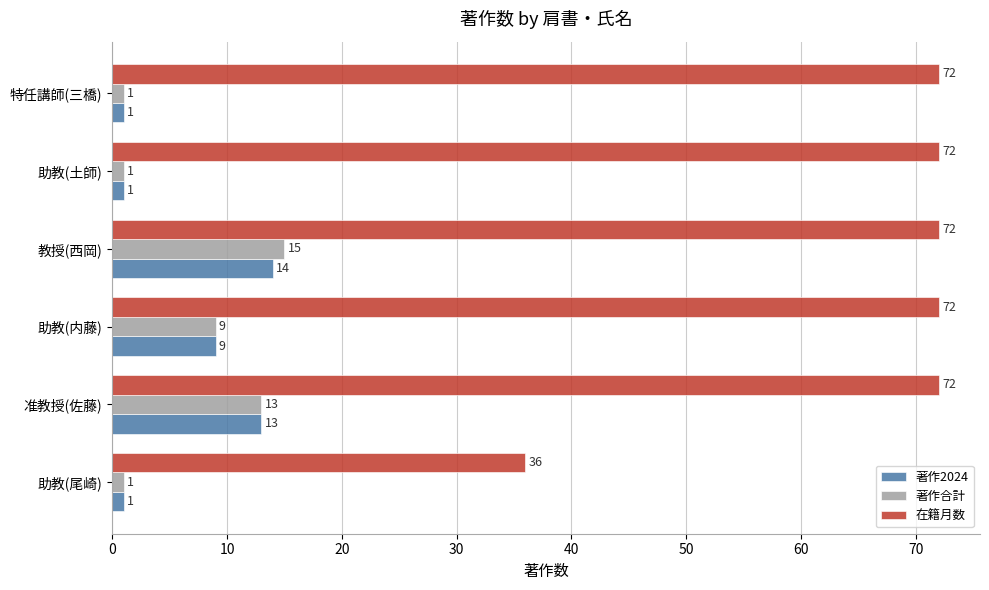

The value of 著作合計 at 教授(西岡) is 21. True or false?

False